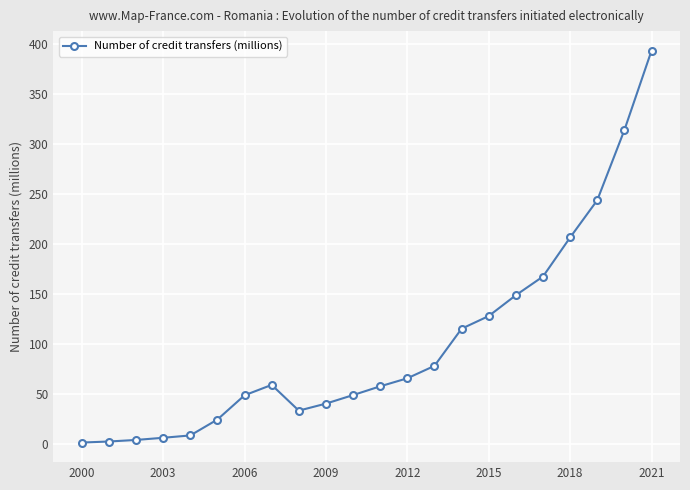

What is the maximum value shown in the chart?

393.2